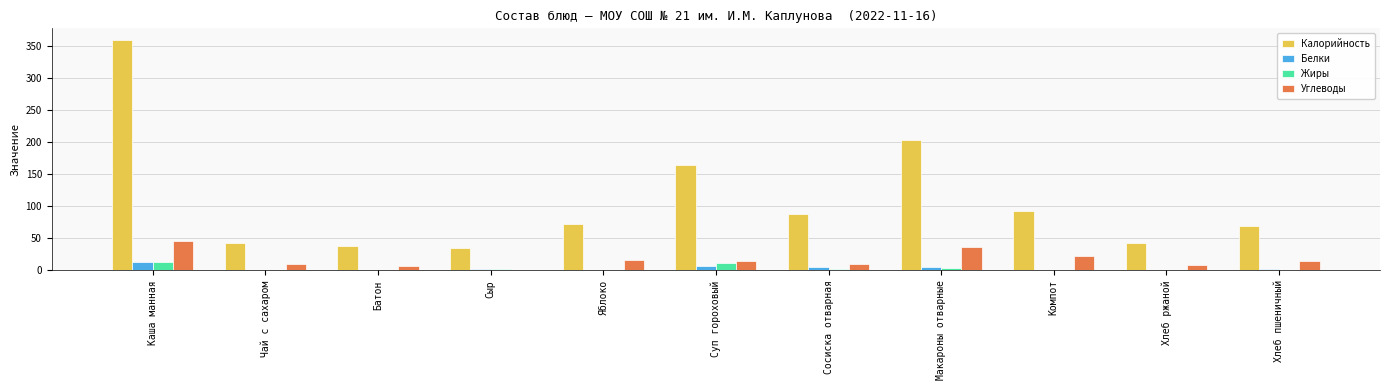

What is the sum of the Калорийность values at Батон and Суп гороховый?

203.7